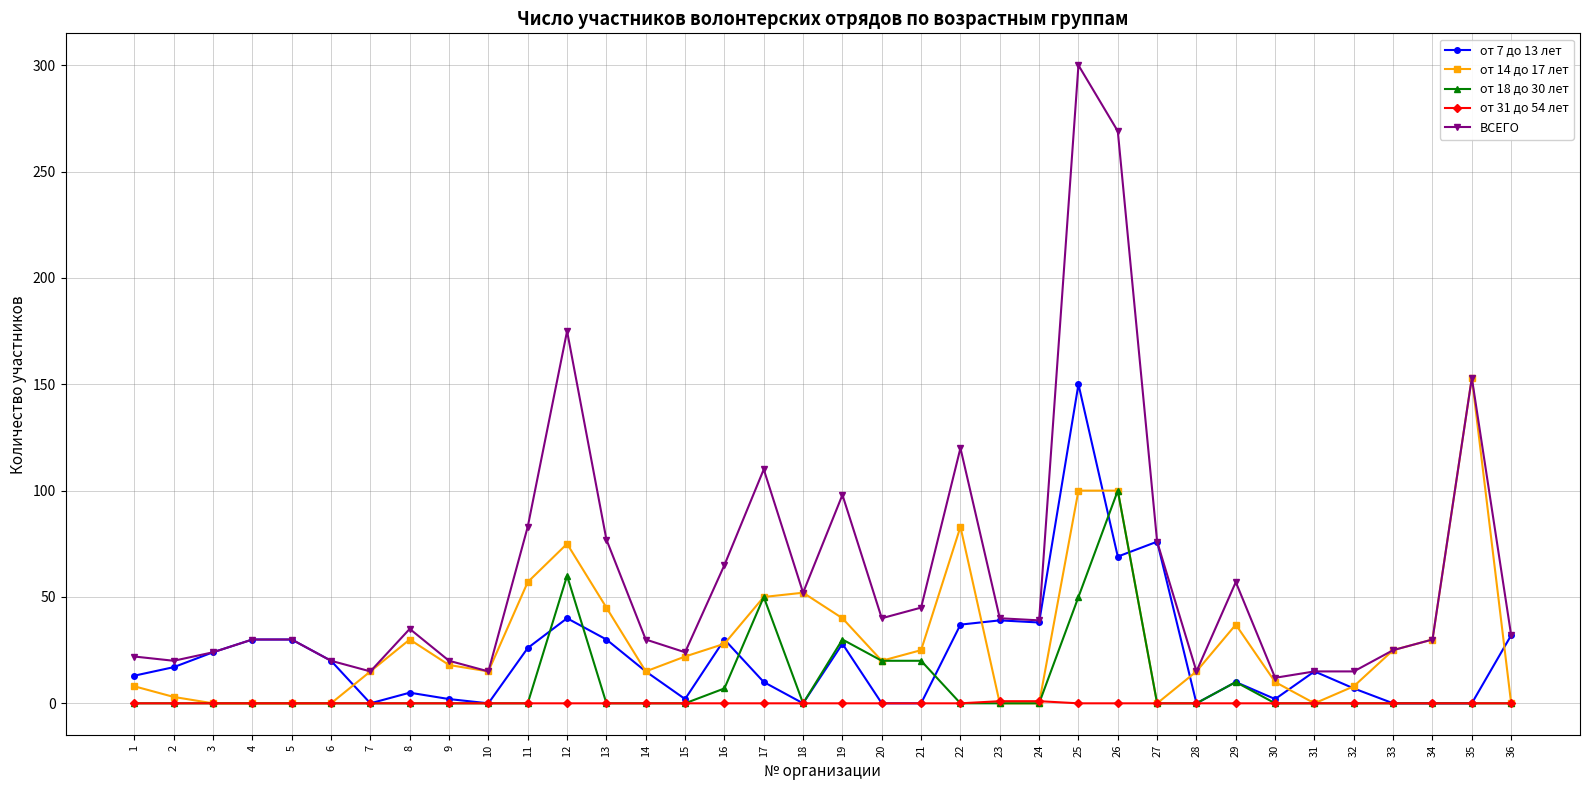

Which series has the widest spread of values?

ВСЕГО